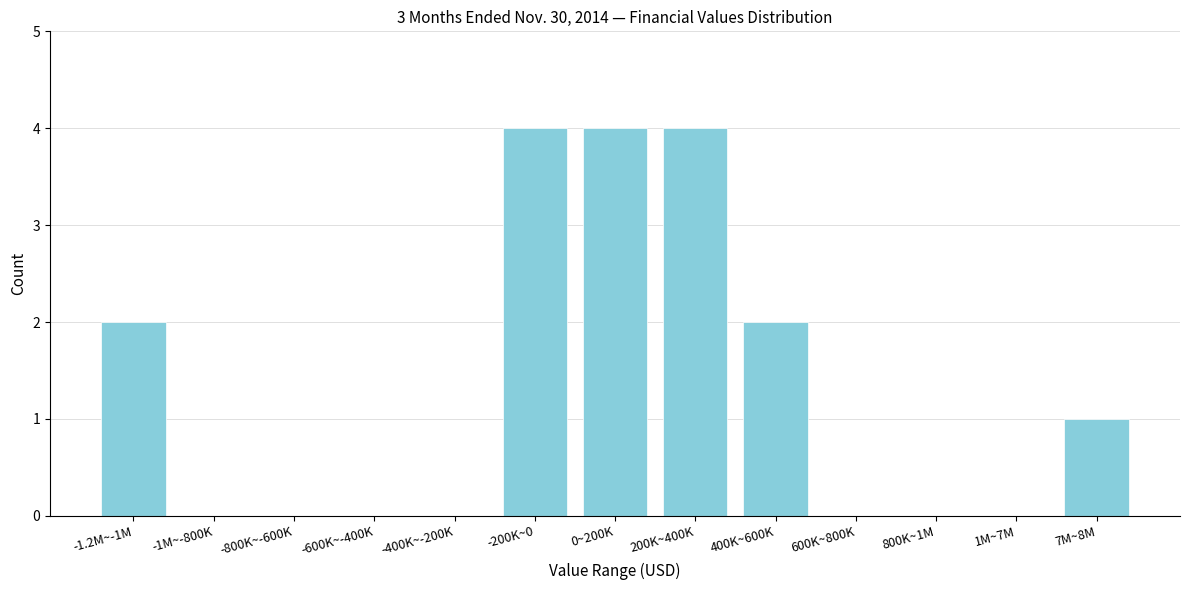

Reading right to left, list all the values displayed in this chart.

7M~8M=1	1M~7M=0	800K~1M=0	600K~800K=0	400K~600K=2	200K~400K=4	0~200K=4	-200K~0=4	-400K~-200K=0	-600K~-400K=0	-800K~-600K=0	-1M~-800K=0	-1.2M~-1M=2